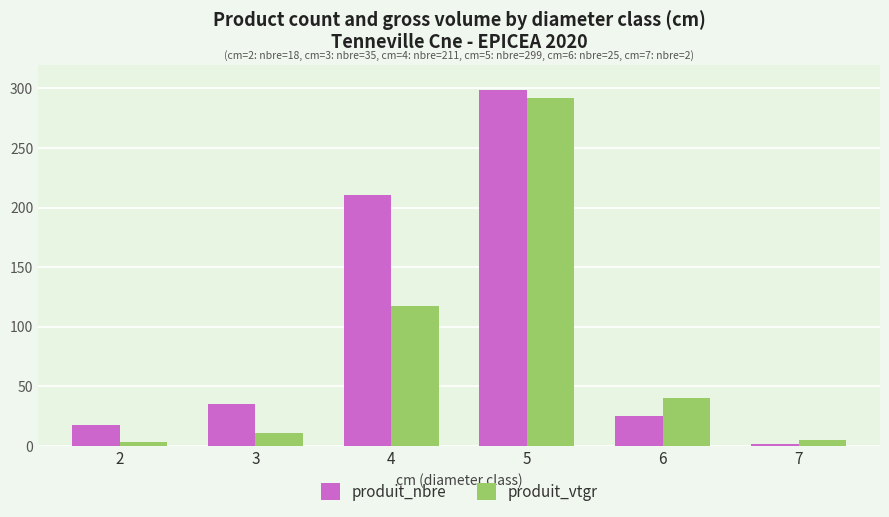

Reading left to right, transcribe all the data shown in this chart.

produit_nbre: 2=18.0	3=35.0	4=211.0	5=299.0	6=25.0	7=2.0
produit_vtgr: 2=3.4	3=11.0	4=117.3	5=292.1	6=40.1	7=5.0